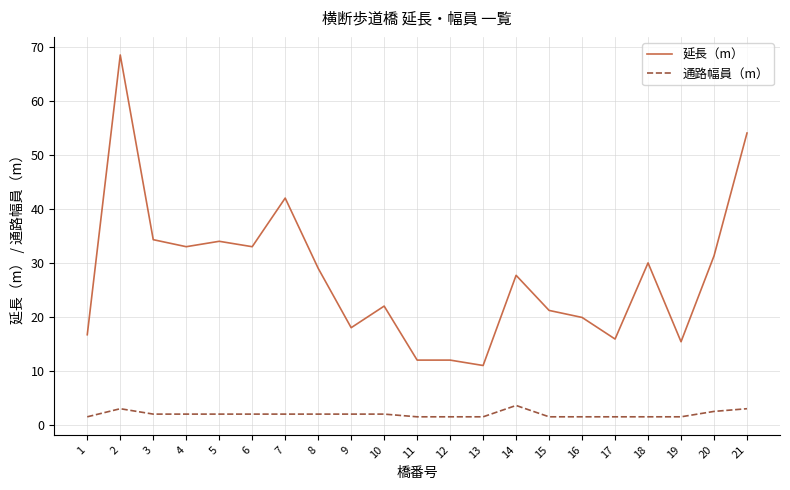

Is it true that 延長（m） equals 19.9 at 16?

True